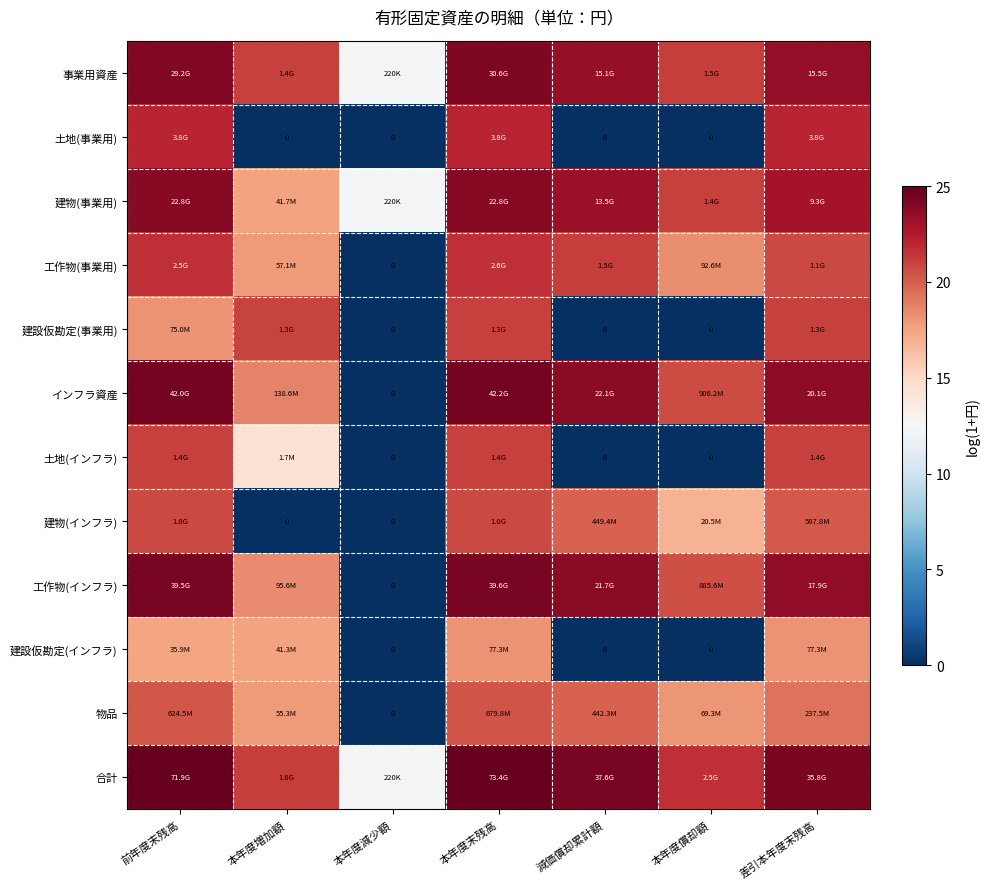

What is the sum of all 合計 values?

153.8